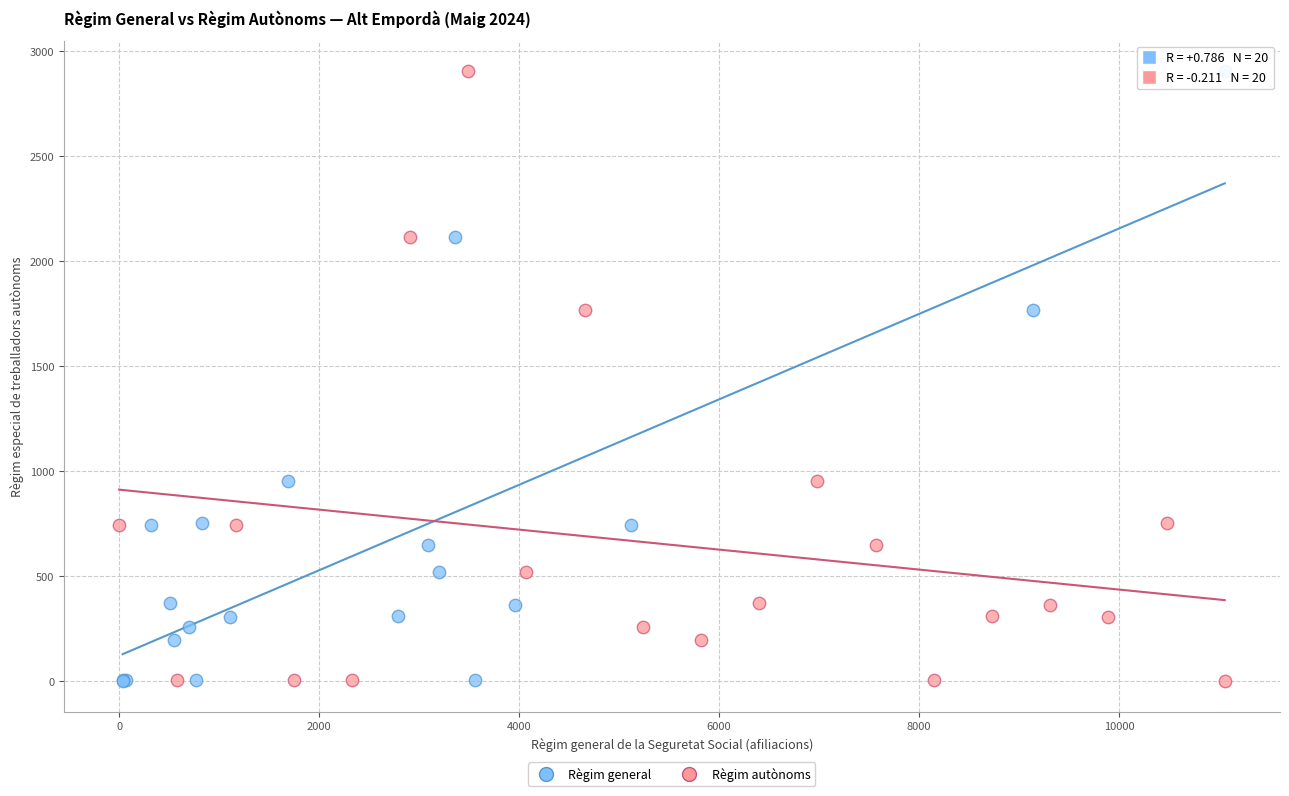

What are all the series names shown in the legend?

Règim general, Règim autònoms